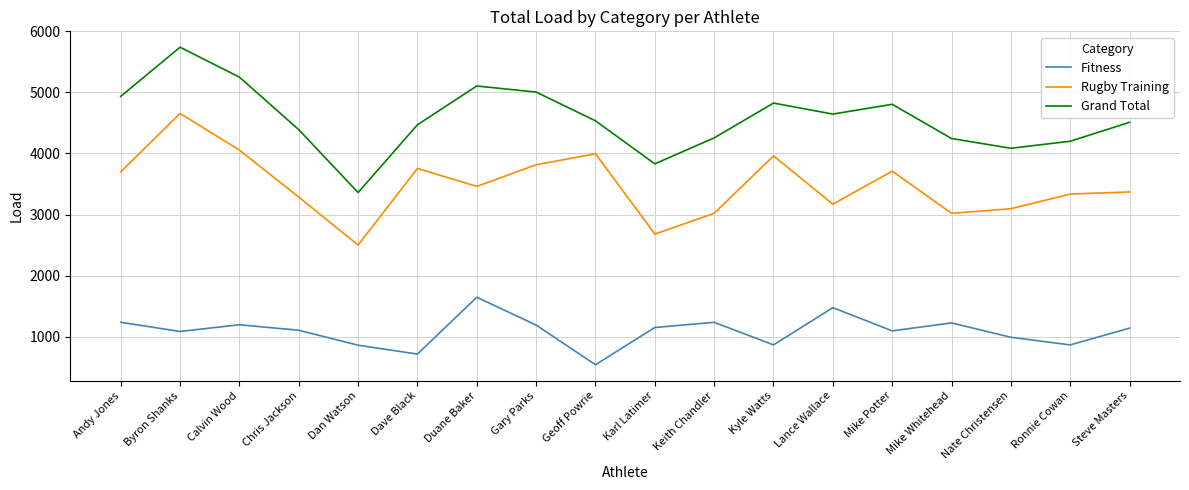

True or false: Fitness and Grand Total cross at least once.

False